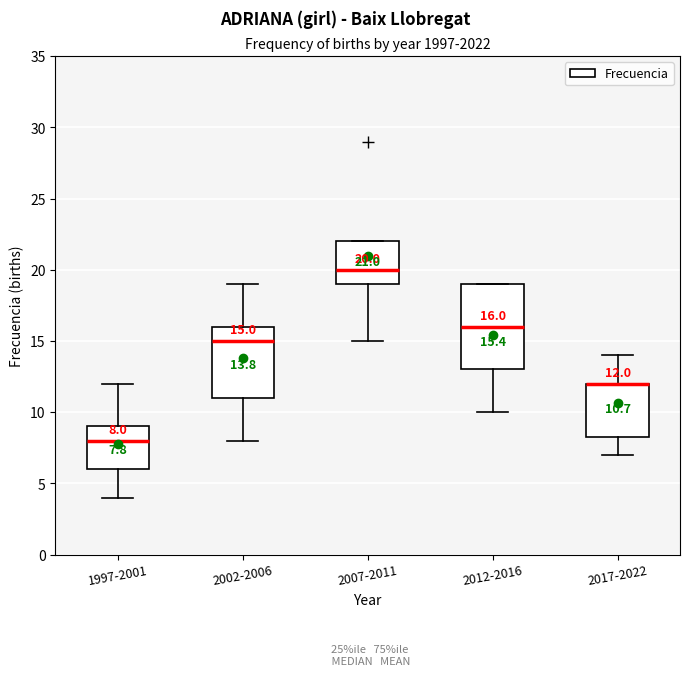

Comparing the boxes themselves (not the whiskers), which one is the tallest?

2012-2016